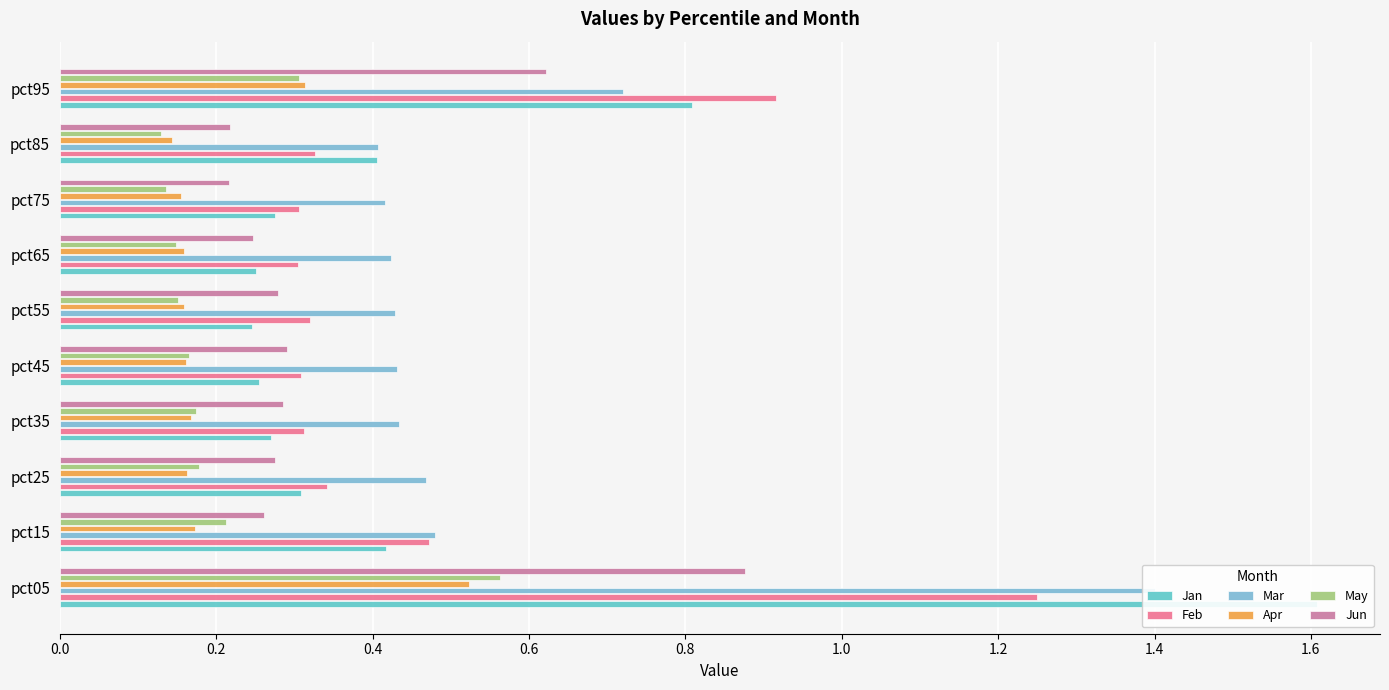

What is the average value of the Mar series?

0.6